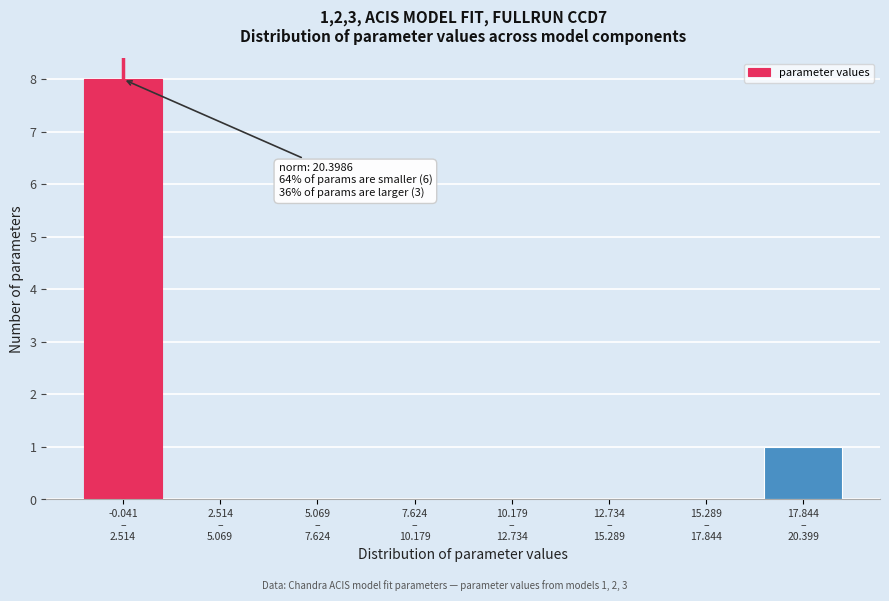

What is the greatest value displayed?

8